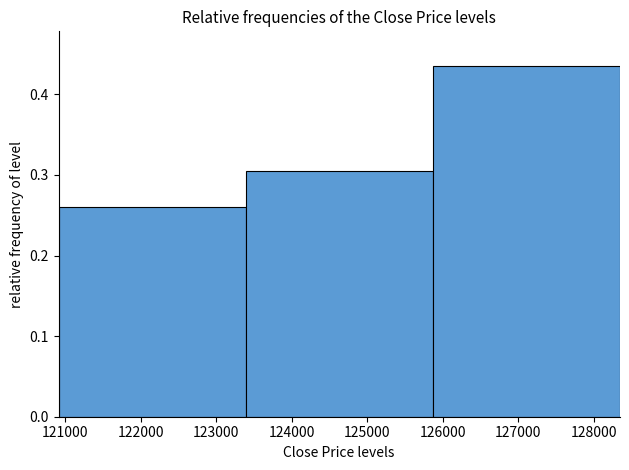

Reading left to right, transcribe this chart: for each bar, give the range it covers on the x-axis and its height. Neither the bar edges nor the heights are printed on the chart, so give them approximately, as read against the axes.

120900 to 123400: 0.26
123400 to 125900: 0.30
125900 to 128300: 0.43